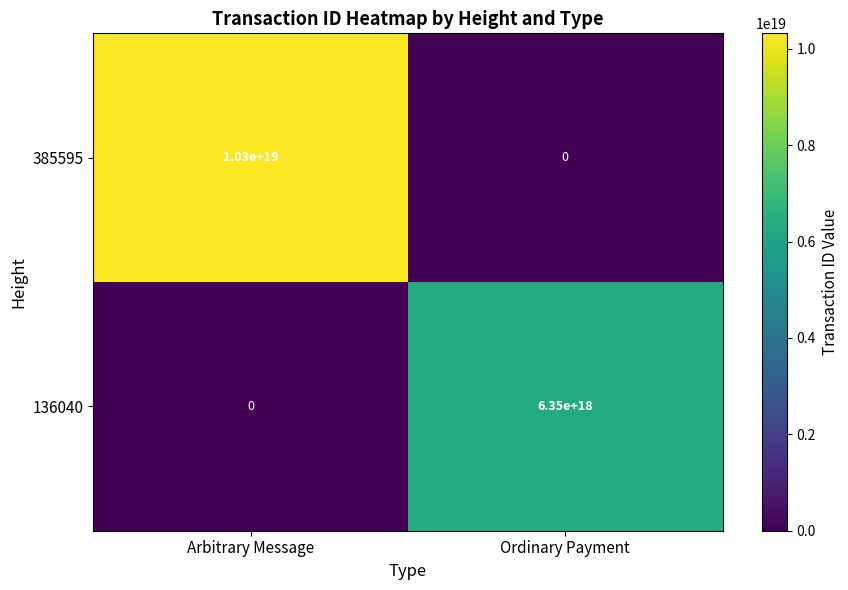

List the labels in order of 385595 value, smallest first.

Ordinary Payment, Arbitrary Message